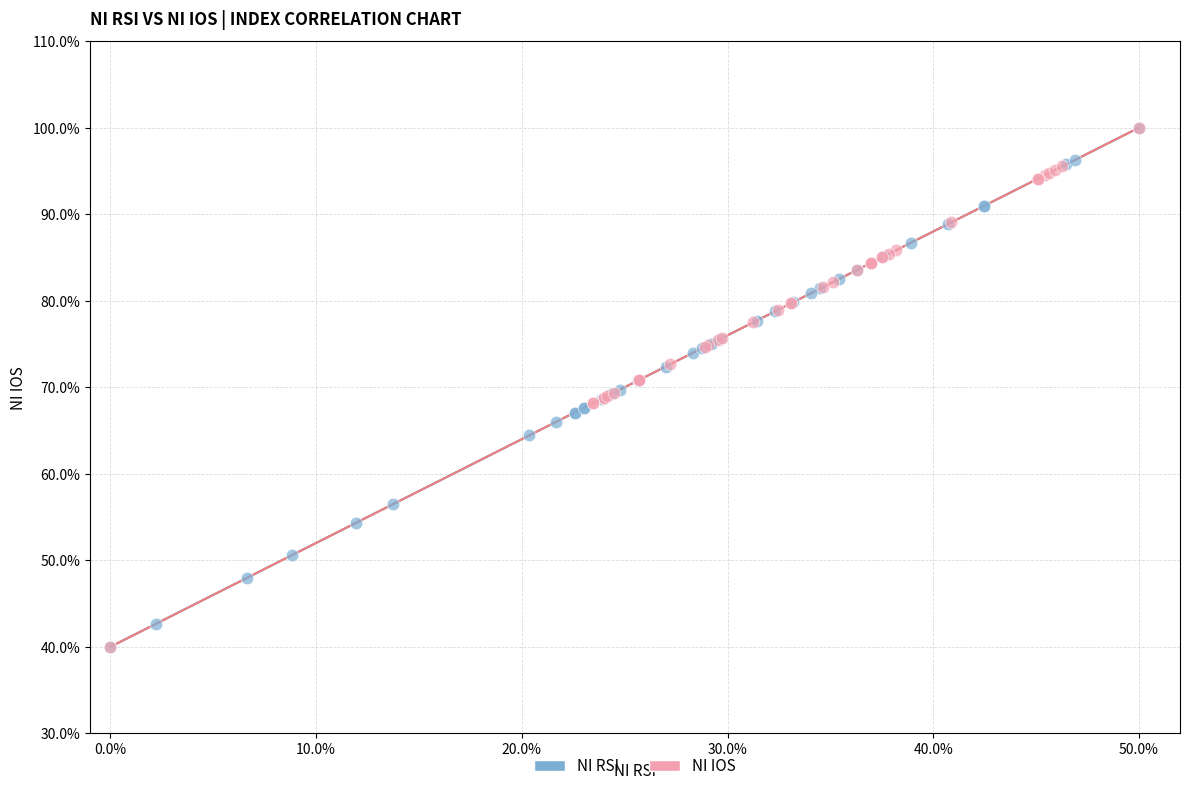

What are all the series names shown in the legend?

NI RSI, NI IOS